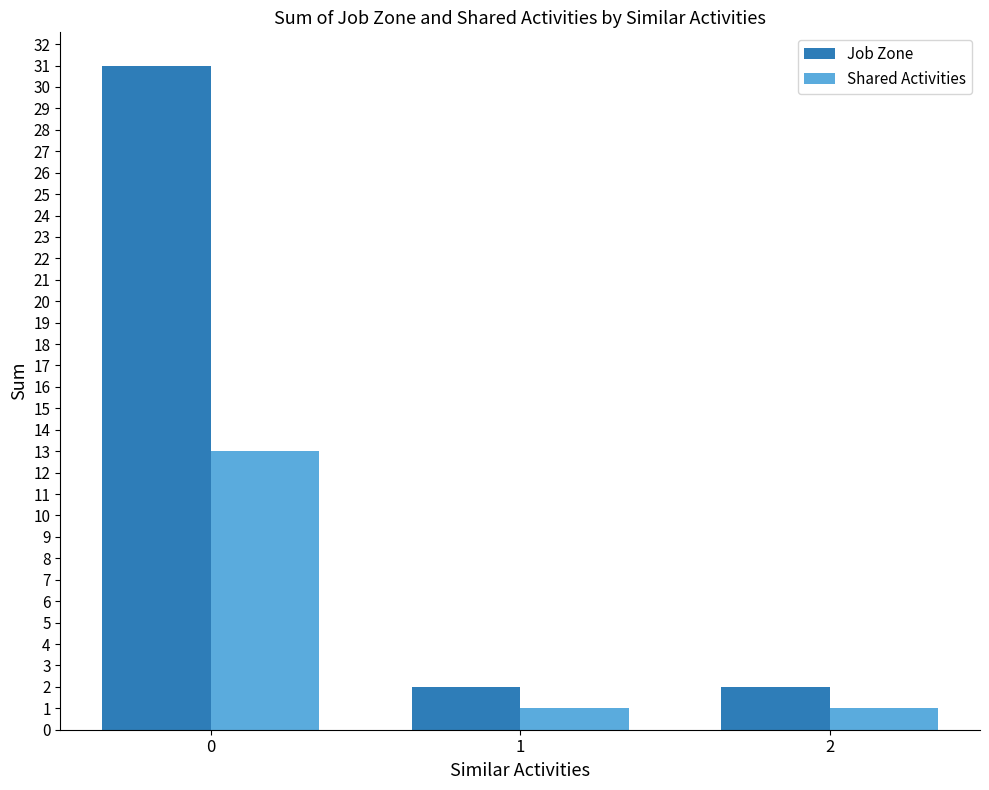

At how many categories does at least one series exceed 30?

1